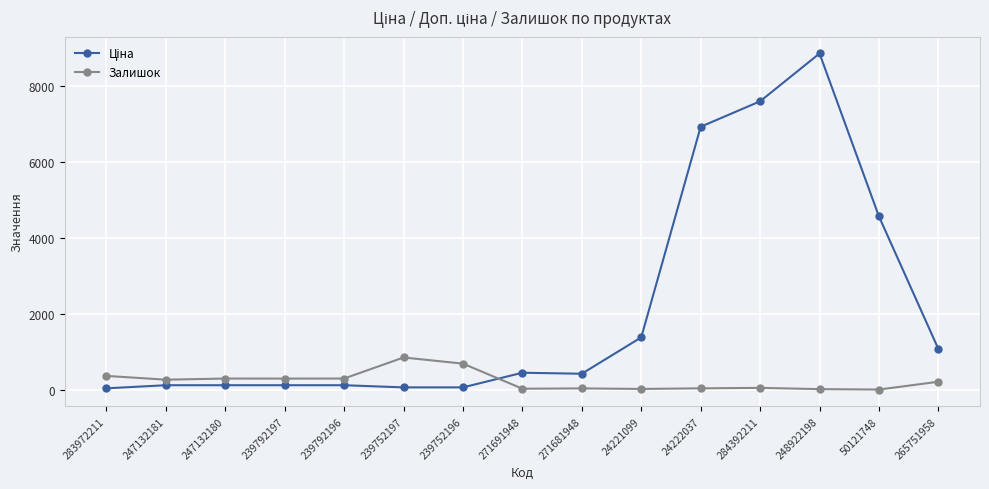

In Залишок, how many points are lower than both neighbors (excluding endpoints)?

5